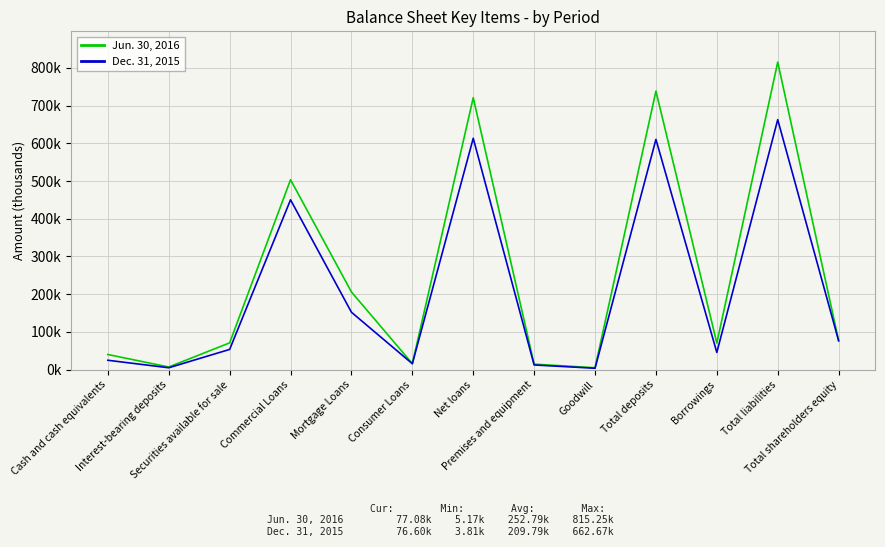

Does the chart display data point markers on the line(s)?

No